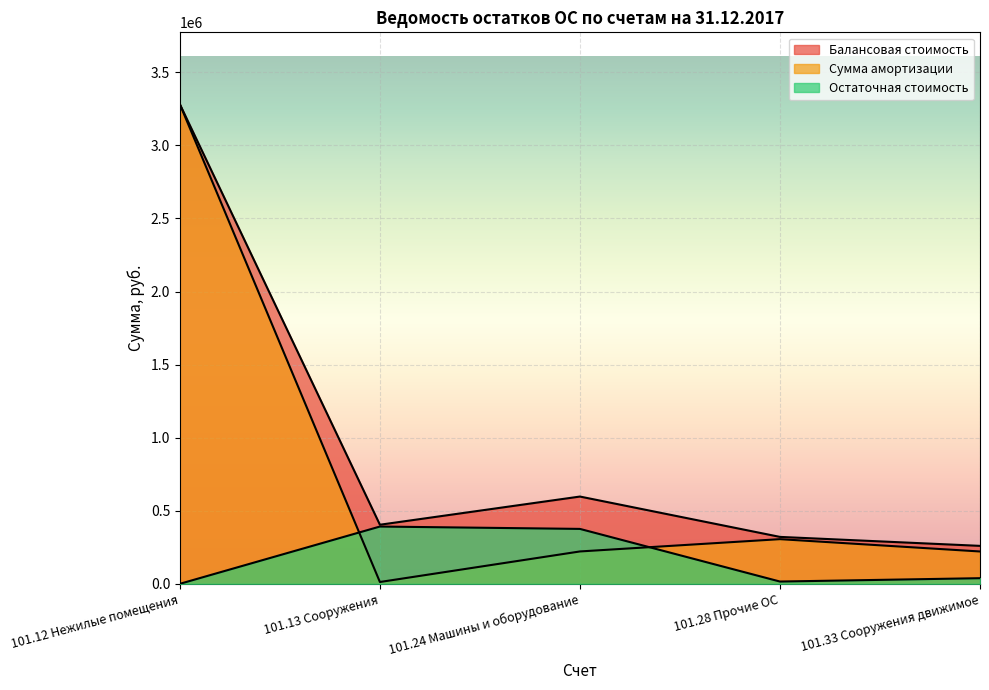

What is the maximum value shown in the chart?

3281746.5